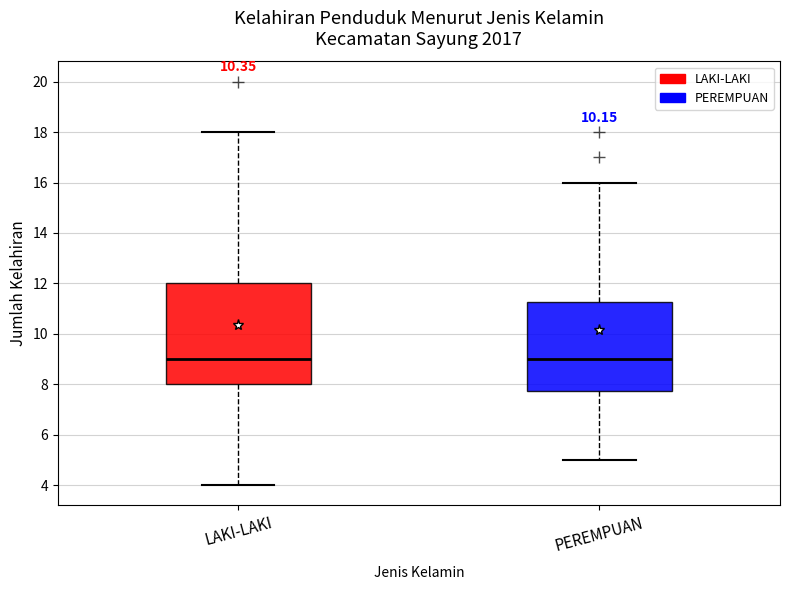

Reading left to right, transcribe this box plot: for each box, give where its median line is, the range the box spans, and where its two whiskers end, as read against the y-axis. The values are not printed on the chart, so give them approximately, as read against the axis.

LAKI-LAKI: median 9.0, box 8.0 to 12.0, whiskers 4.0 to 18.0
PEREMPUAN: median 9.0, box 7.8 to 11.2, whiskers 5.0 to 16.0